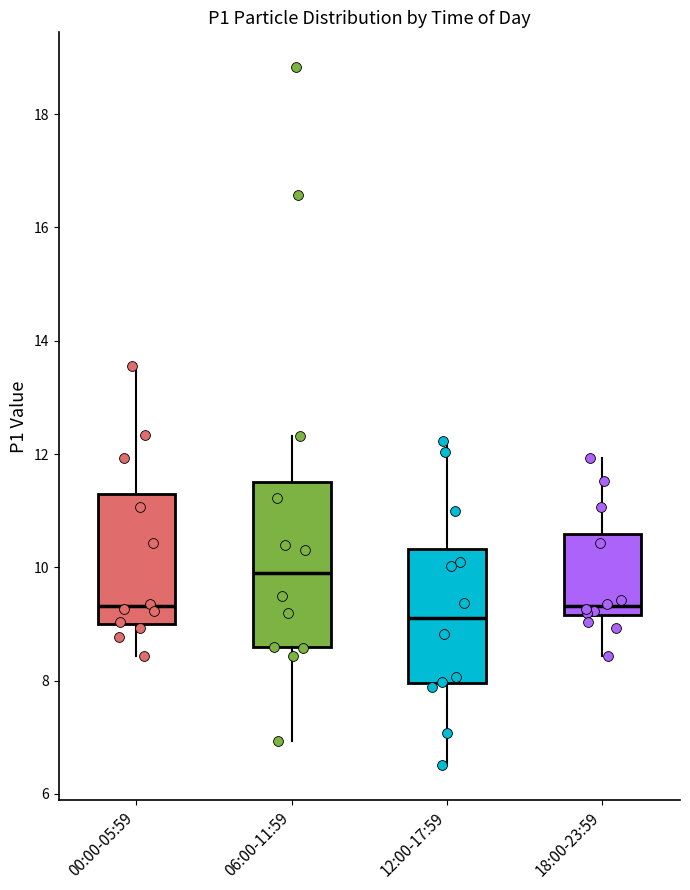

Reading left to right, transcribe this box plot: for each box, give where its median line is, the range the box spans, and where its two whiskers end, as read against the y-axis. The values are not printed on the chart, so give them approximately, as read against the axis.

00:00-05:59: median 9.4, box 9.0 to 11.2, whiskers 8.4 to 13.6
06:00-11:59: median 10.0, box 8.6 to 11.6, whiskers 7.0 to 12.4
12:00-17:59: median 9.2, box 8.0 to 10.4, whiskers 6.6 to 12.2
18:00-23:59: median 9.4, box 9.2 to 10.6, whiskers 8.4 to 12.0